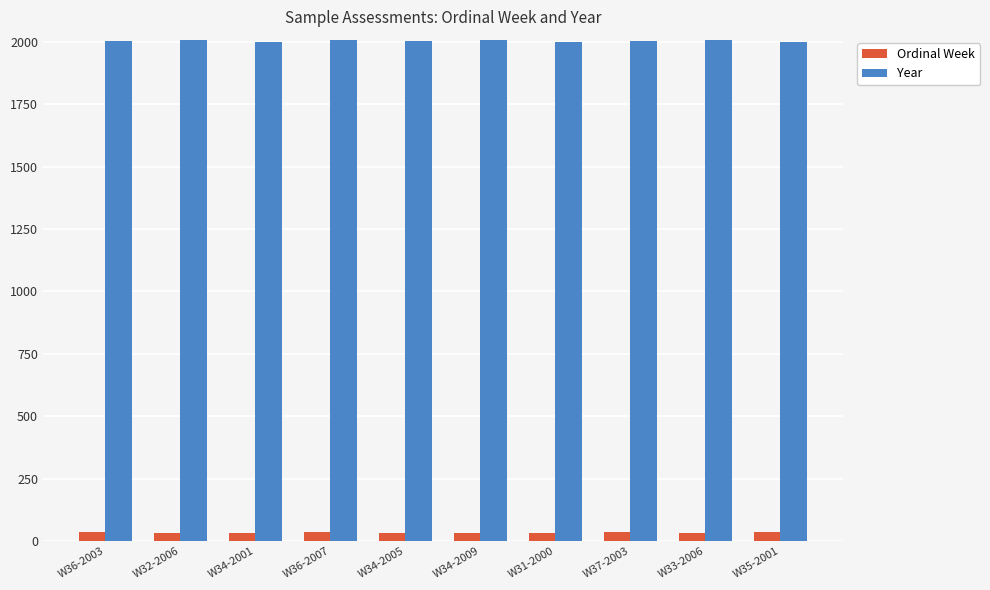

Is the value of Year at W34-2005 greater than the value of Ordinal Week at W36-2003?

Yes